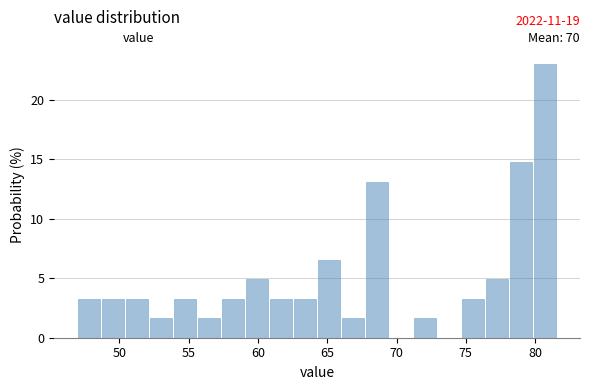

Around what value on the x-axis is the tallest bar? Give the approximate position of its centre, as read against the axis.

80.5